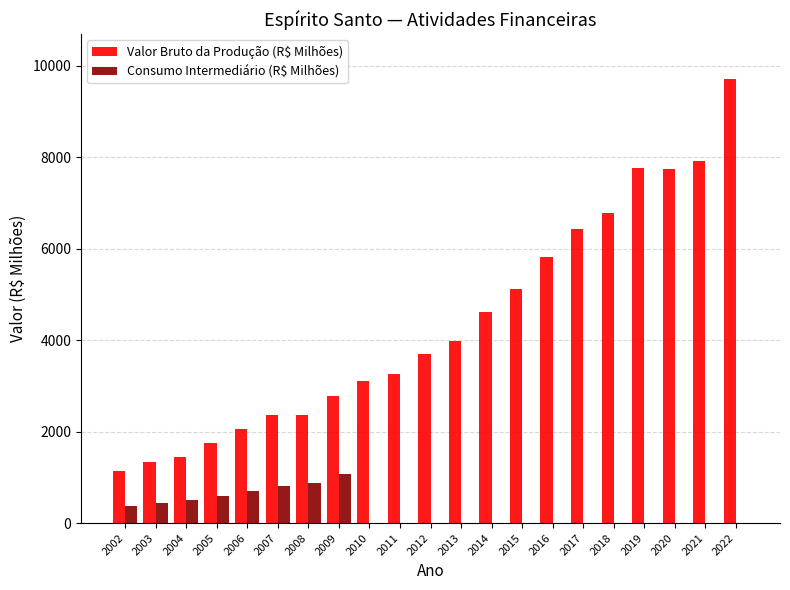

Does the chart contain stacked bars?

No